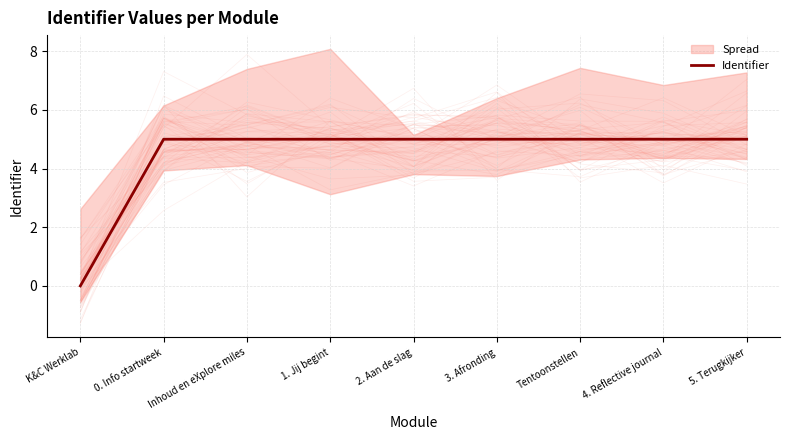

What is the ratio of the value at 3. Afronding to the value at Tentoonstellen?

1.0